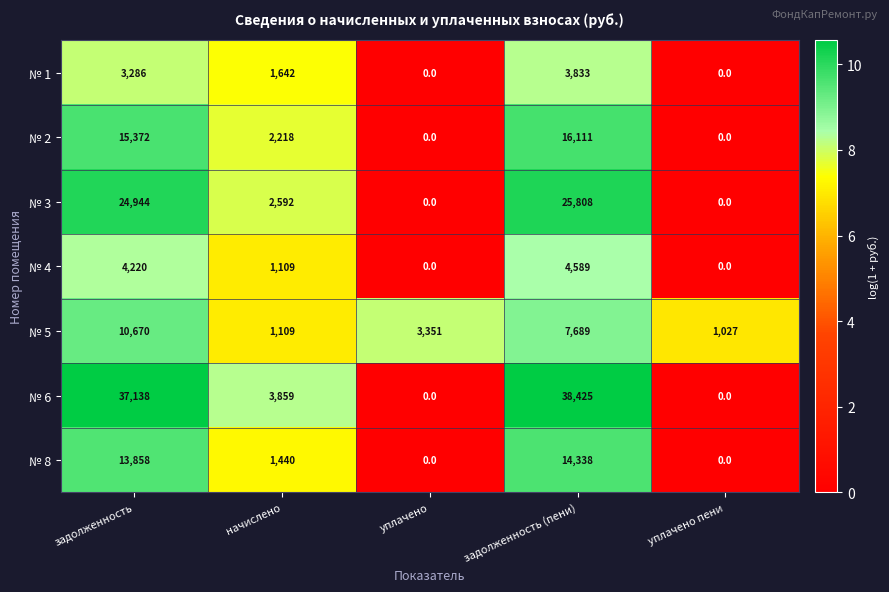

At which label does № 3 first exceed 2592?

задолженность